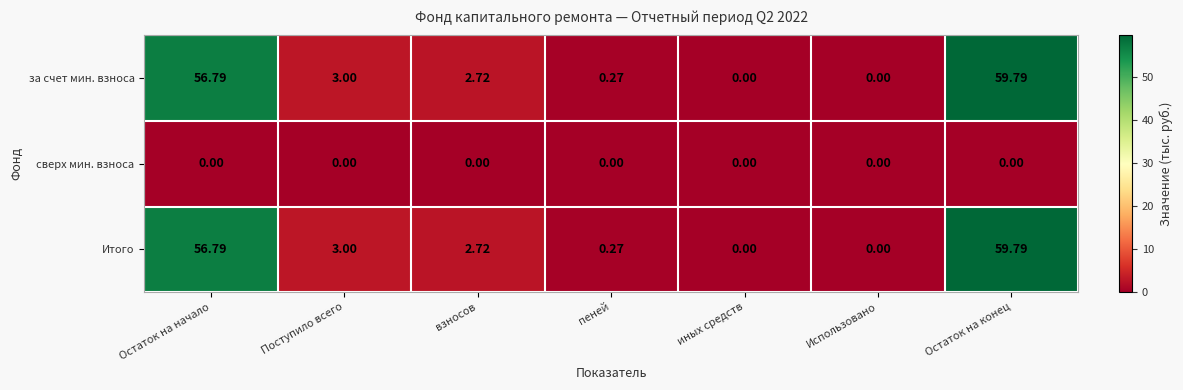

Which category has the highest value across all series?

Остаток на конец